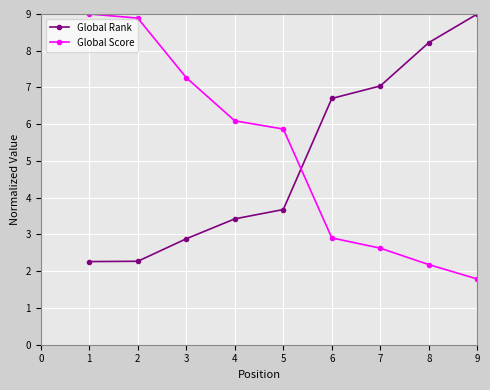

True or false: Global Rank has more than 2 interior local peaks.

False